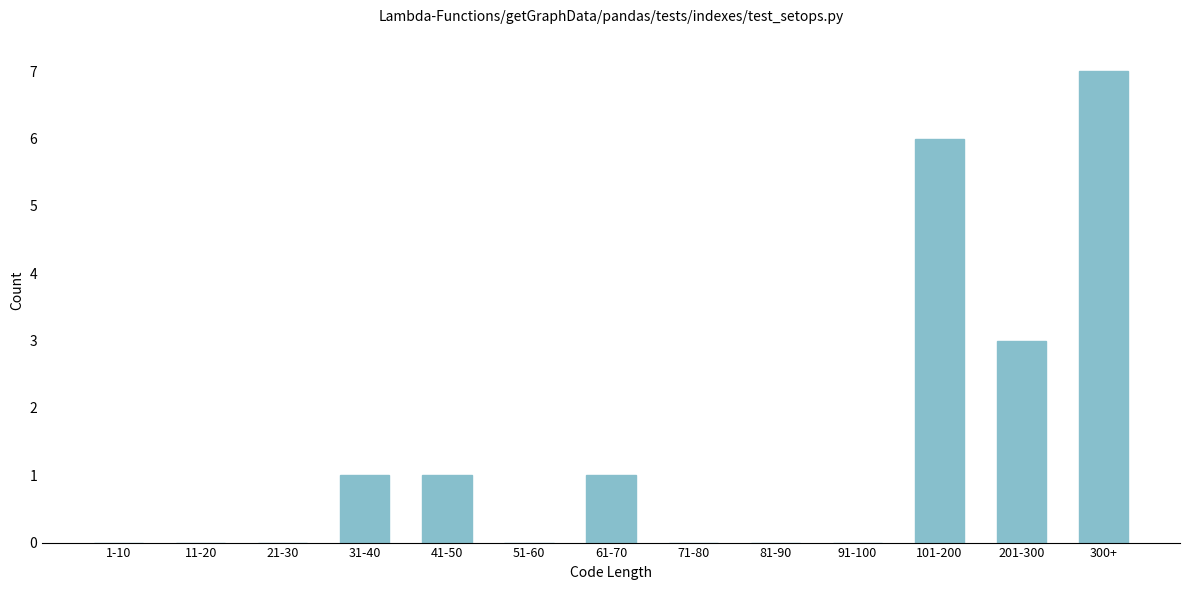

Reading left to right, extract all data points from this chart.

1-10=0	11-20=0	21-30=0	31-40=1	41-50=1	51-60=0	61-70=1	71-80=0	81-90=0	91-100=0	101-200=6	201-300=3	300+=7